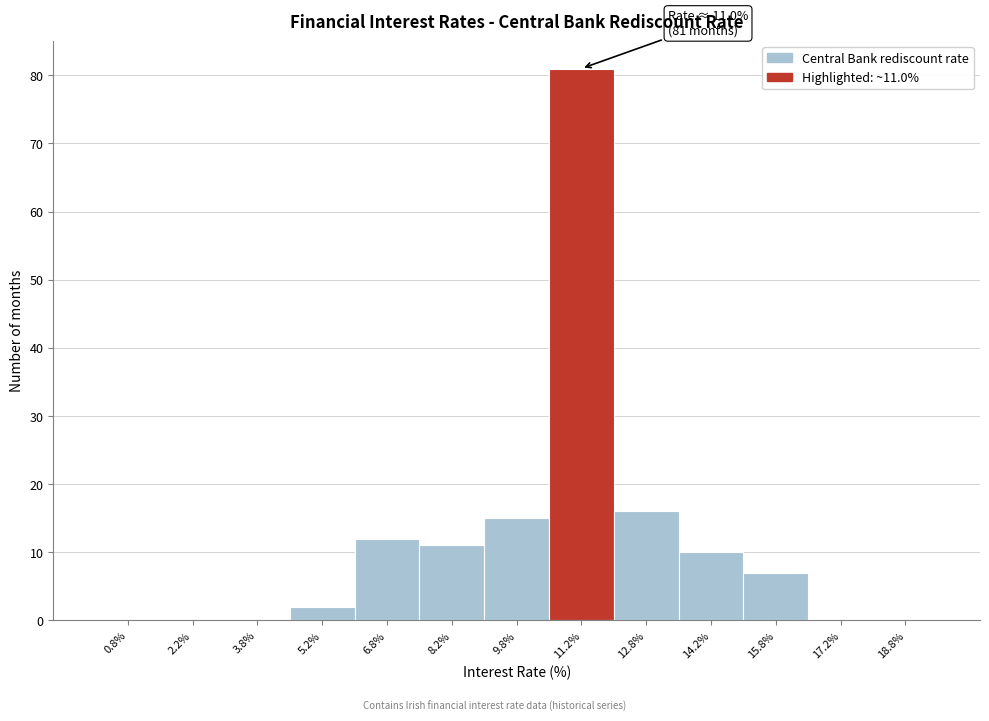

Which range on the x-axis has the tallest bar?

10.5 to 12.0